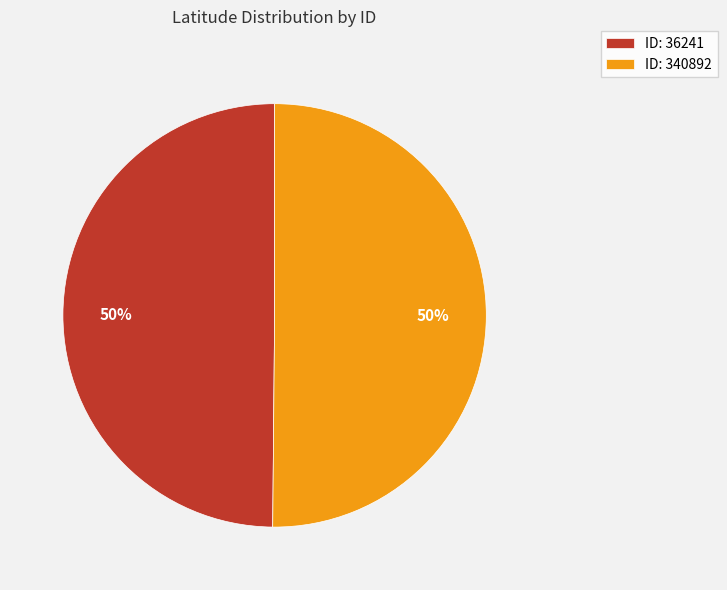

Combined, do ID: 36241 and ID: 340892 account for over 50%?

Yes